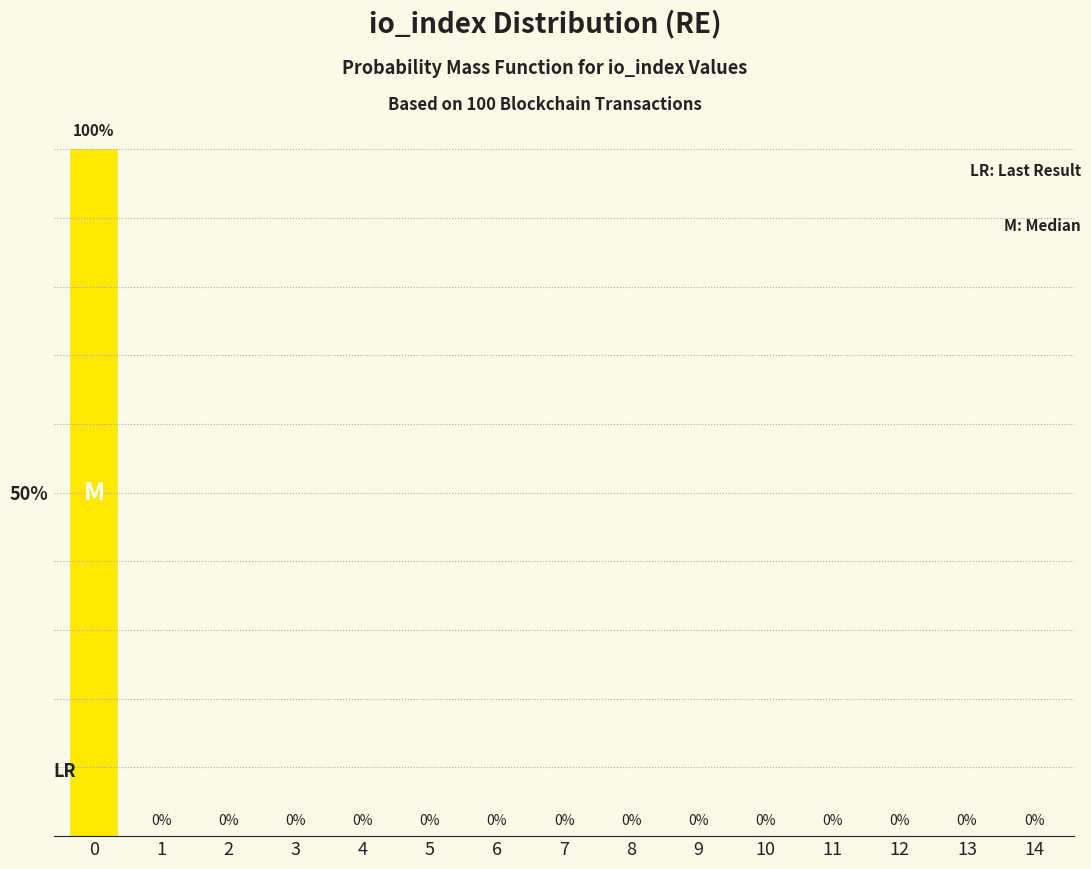

Reading right to left, transcribe all the data shown in this chart.

14=0	13=0	12=0	11=0	10=0	9=0	8=0	7=0	6=0	5=0	4=0	3=0	2=0	1=0	0=100